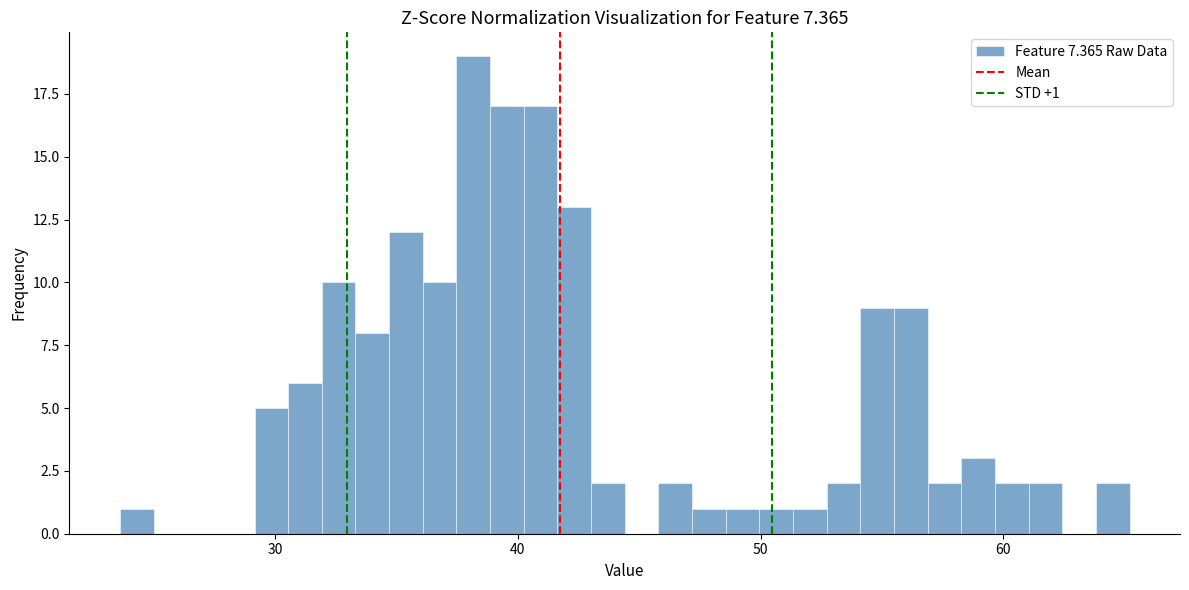

Around what value on the x-axis is the tallest bar? Give the approximate position of its centre, as read against the axis.

38